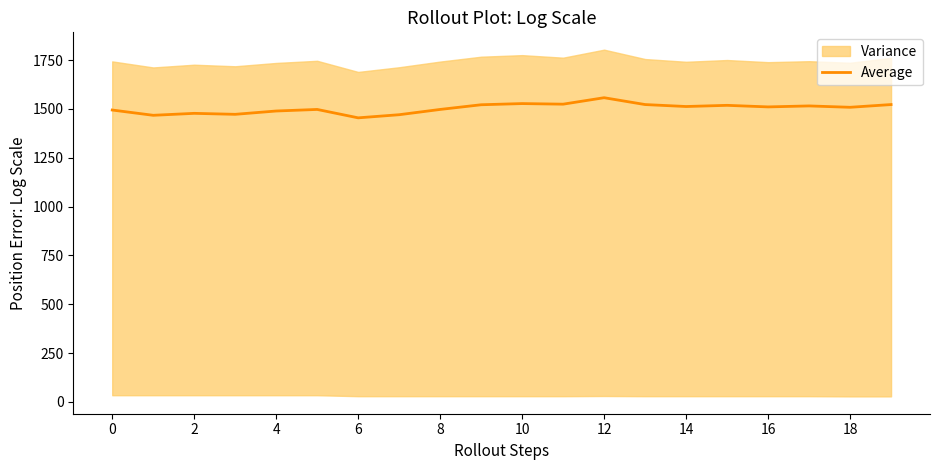

Reading left to right, extract all data points from this chart.

1494	1467	1477	1472	1489	1497	1454	1470	1497	1521	1527	1524	1557	1522	1512	1518	1510	1515	1508	1522